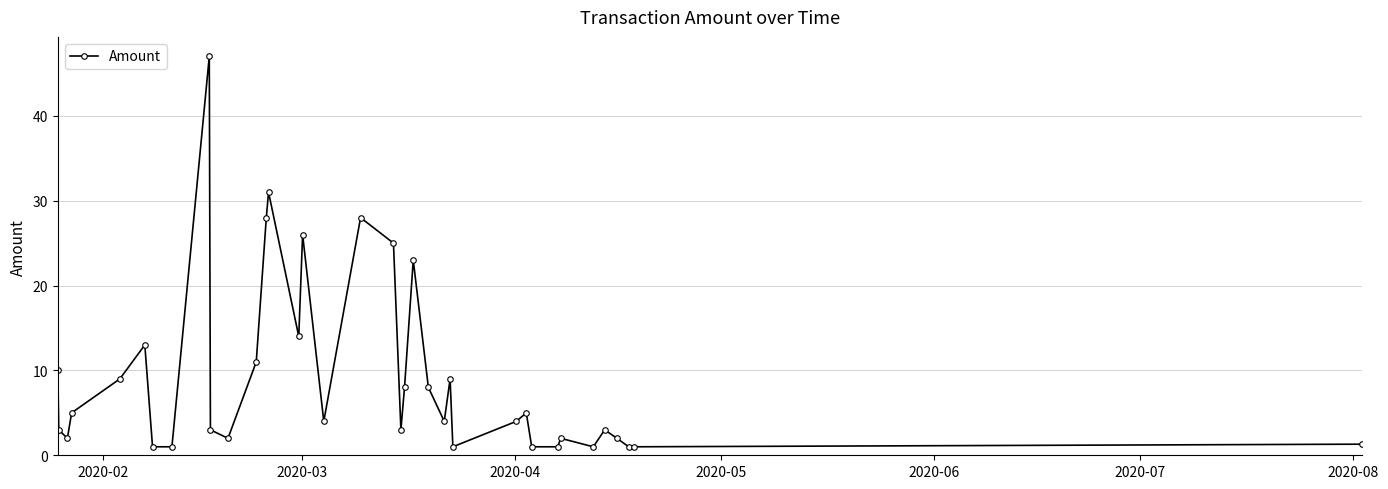

True or false: there are more than 0 points higher than both neighbors.

True